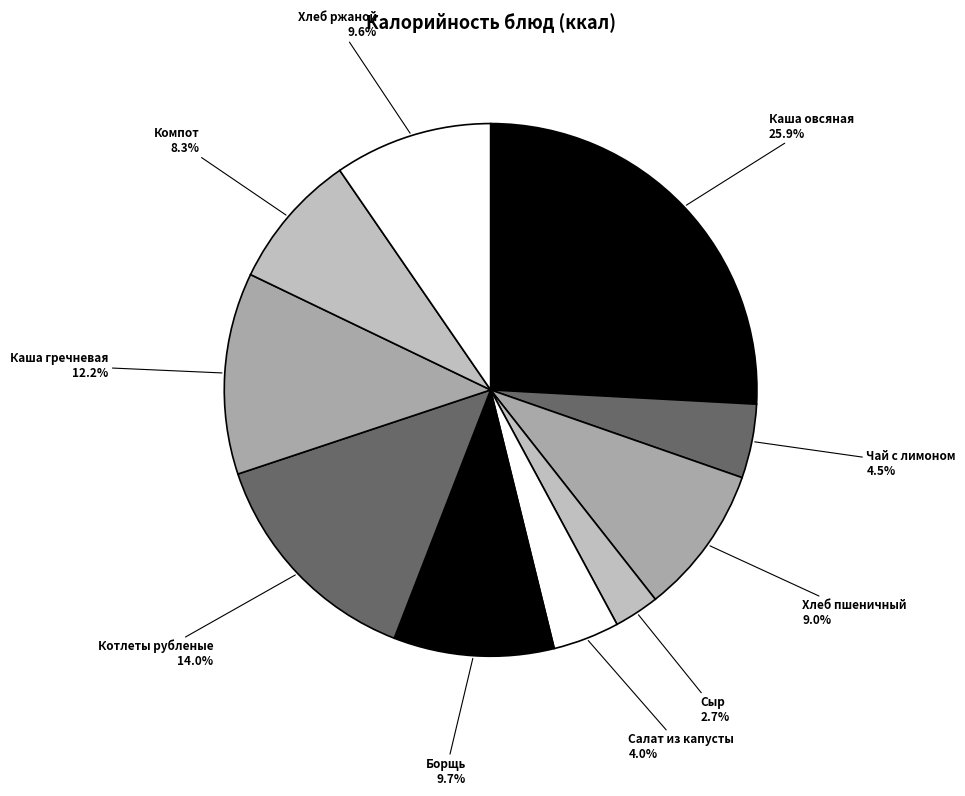

Is the sum of Салат из капусты and Каша гречневая greater than half?

No